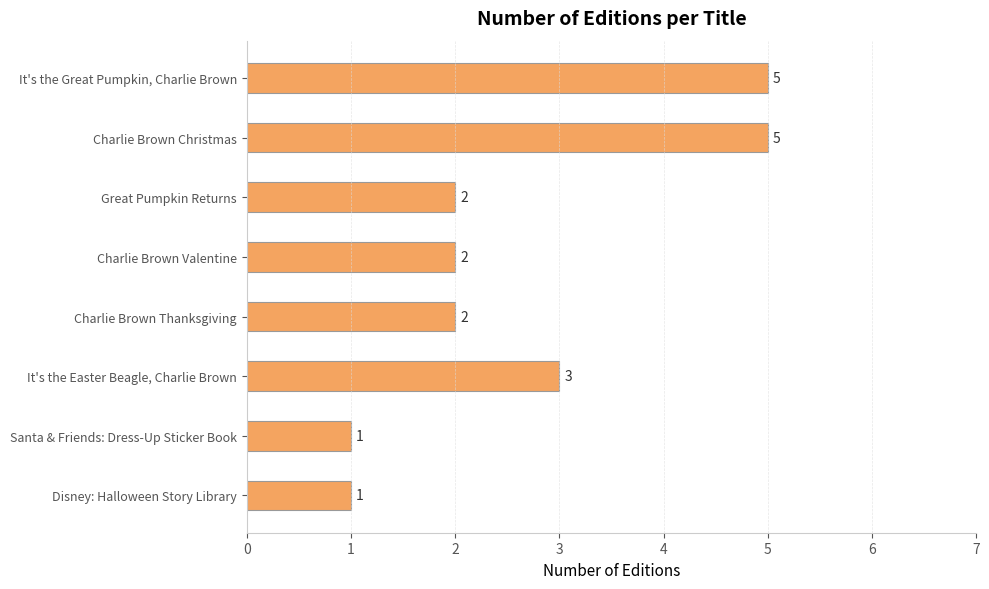

What is the label of the 4th bar from the bottom?

Charlie Brown Thanksgiving